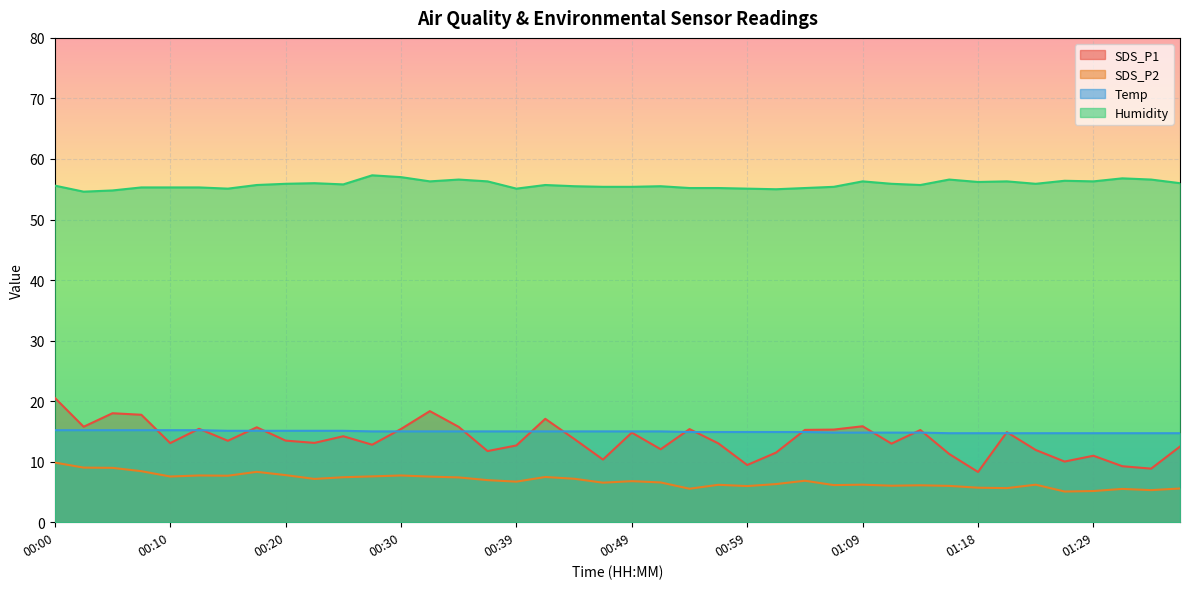

What is the spread (max minus min) of values at 00:44?

48.3